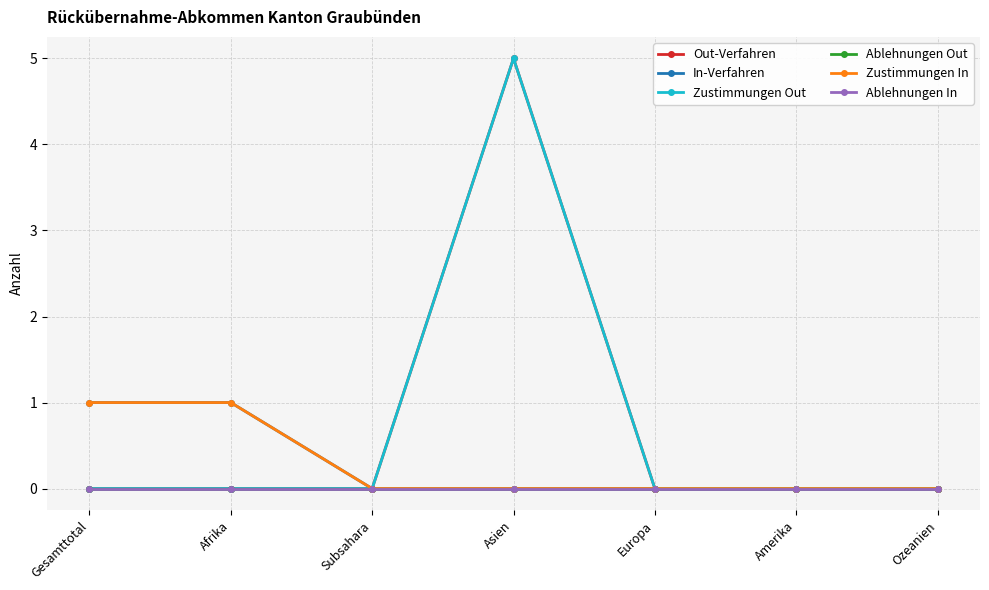

At which category is the sum across all series the highest?

Asien